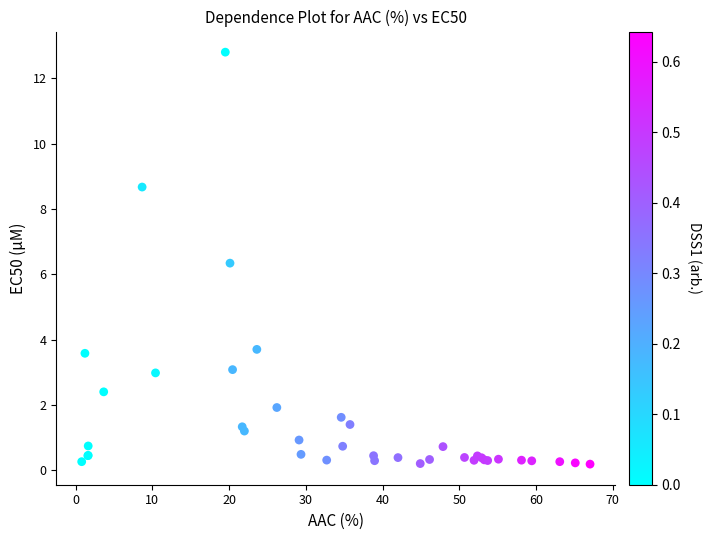

What Y value in the scatter plot is closest to 6?

6.3